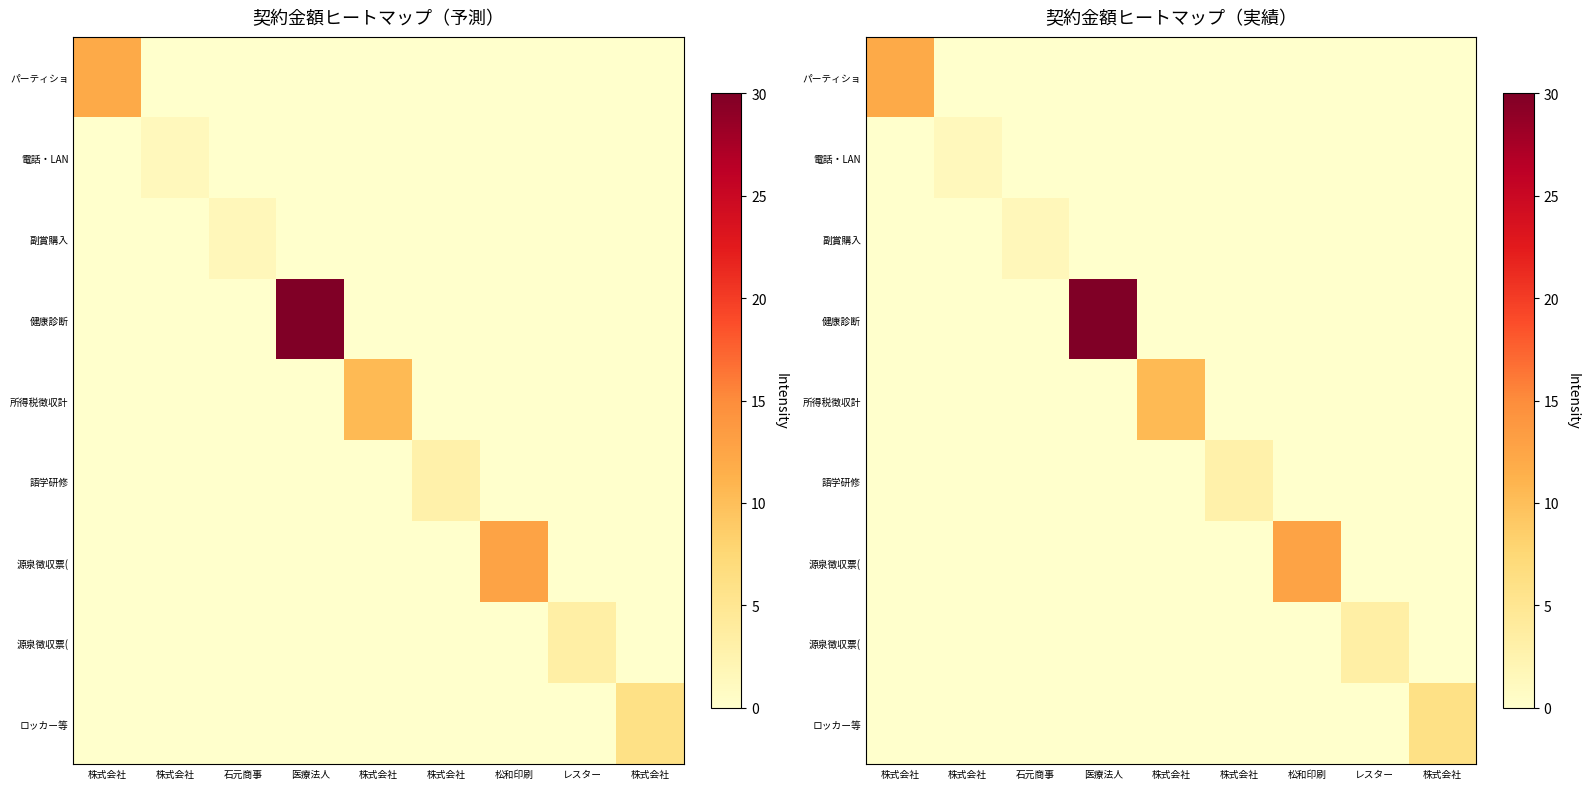

At which category is the sum across all series the highest?

医療法人